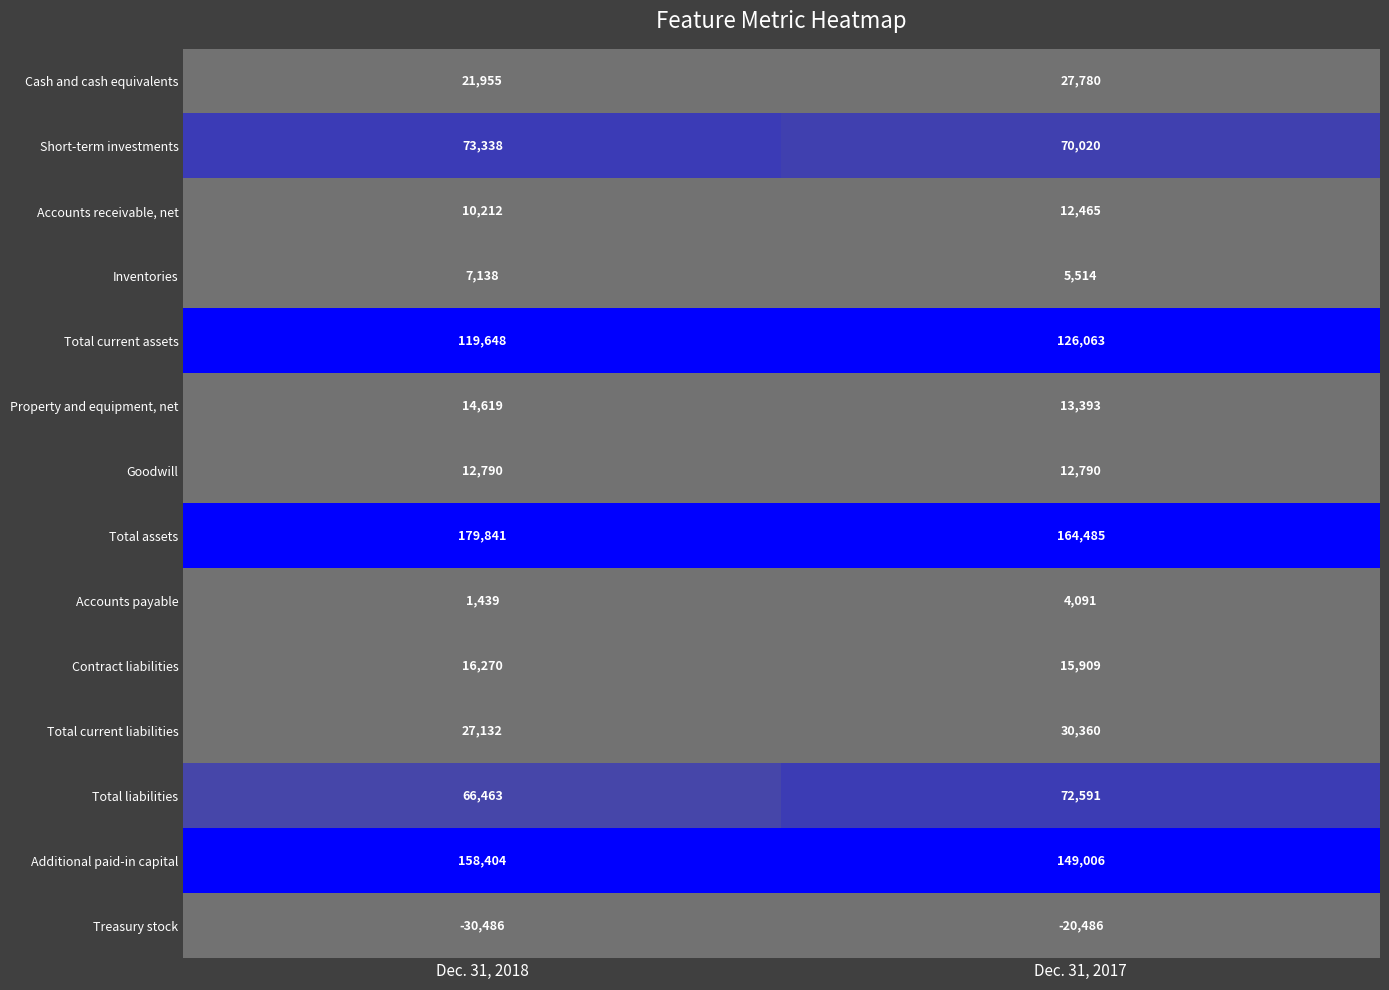

What is the total value across all series at Dec. 31, 2018?

678763